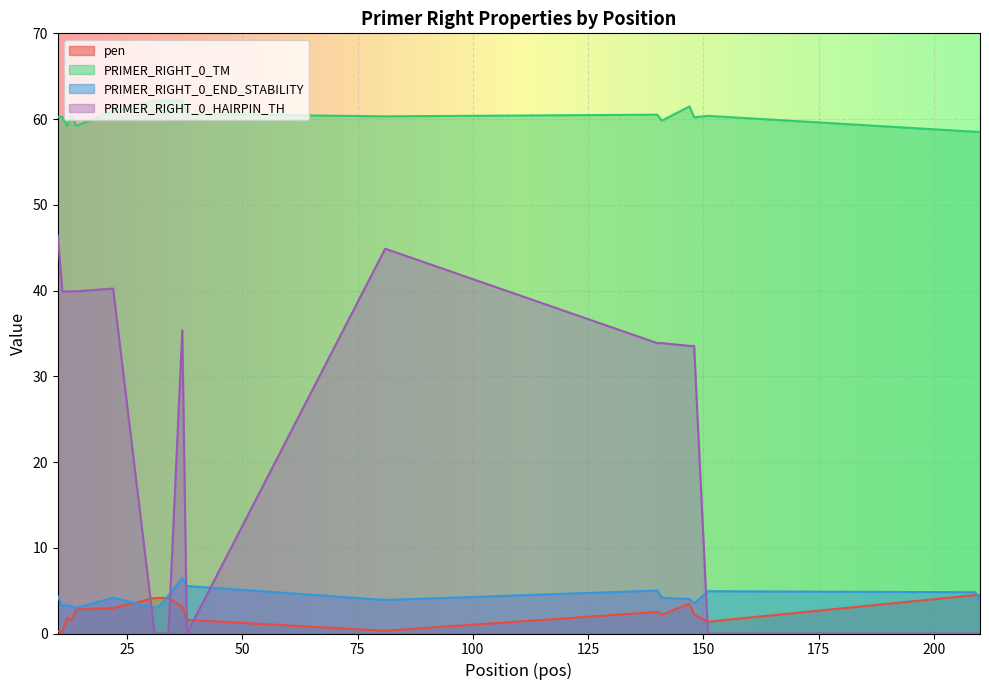

Where do PRIMER_RIGHT_0_END_STABILITY and pen first cross each other?

22 and 31